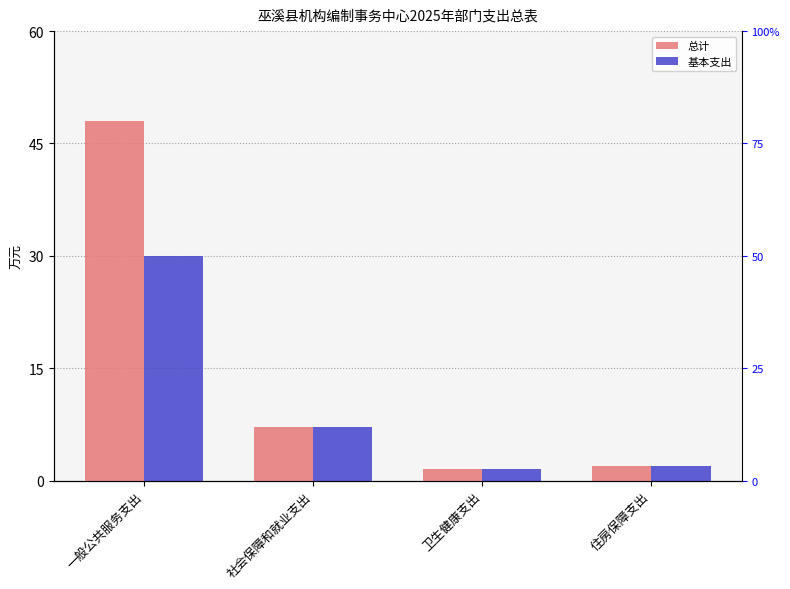

Reading left to right, transcribe all the data shown in this chart.

总计: 一般公共服务支出=48.0	社会保障和就业支出=7.2	卫生健康支出=1.6	住房保障支出=1.9
基本支出: 一般公共服务支出=30.0	社会保障和就业支出=7.2	卫生健康支出=1.6	住房保障支出=1.9